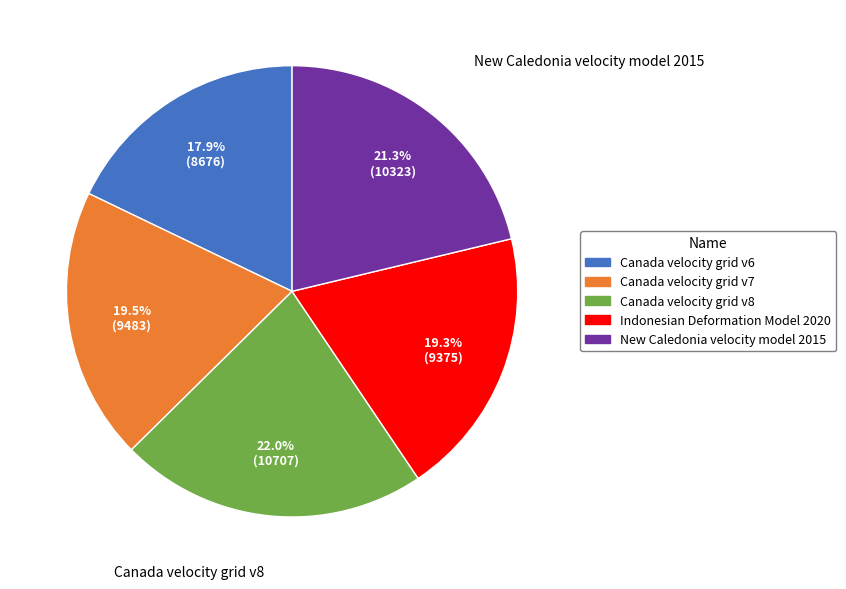

How many segments does this pie chart have?

5